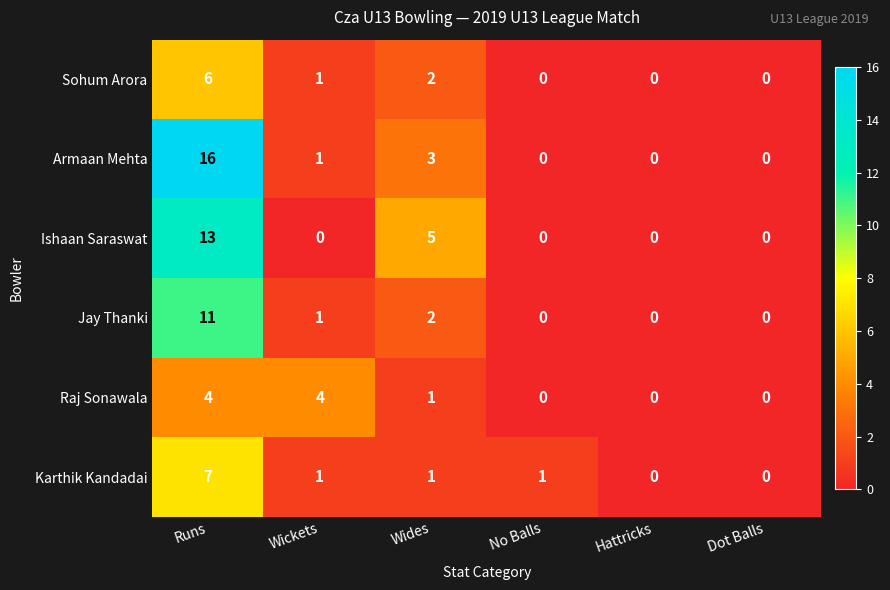

Is the value of Sohum Arora at No Balls greater than the value of Karthik Kandadai at Wides?

No